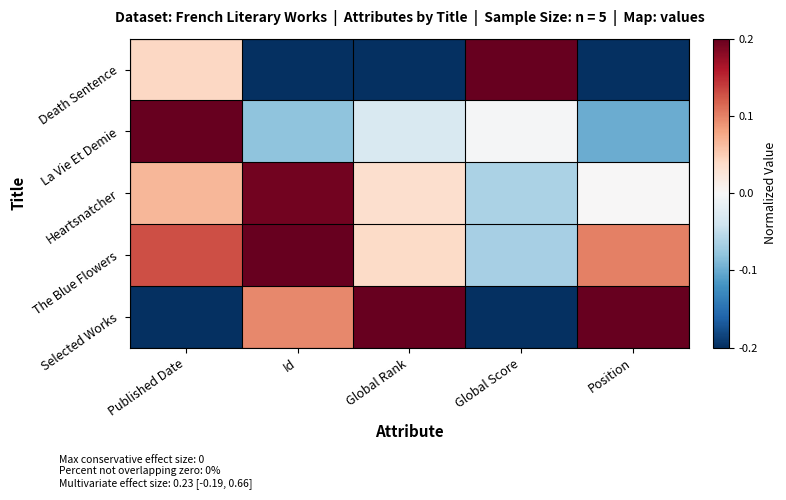

Reading left to right, transcribe all the data shown in this chart.

Death Sentence: Published Date=0.0	Id=-0.2	Global Rank=-0.2	Global Score=0.2	Position=-0.2
La Vie Et Demie: Published Date=0.2	Id=-0.1	Global Rank=-0.0	Global Score=-0.0	Position=-0.1
Heartsnatcher: Published Date=0.1	Id=0.2	Global Rank=0.0	Global Score=-0.1	Position=0.0
The Blue Flowers: Published Date=0.1	Id=0.2	Global Rank=0.0	Global Score=-0.1	Position=0.1
Selected Works: Published Date=-0.2	Id=0.1	Global Rank=0.2	Global Score=-0.2	Position=0.2